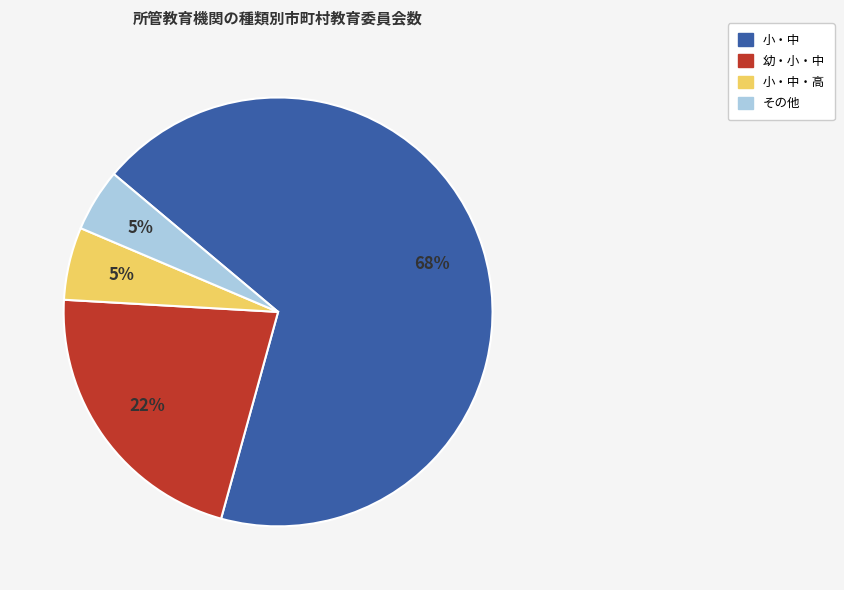

To the nearest percent, what is the difference between the largest and smallest slice percentages?

63%